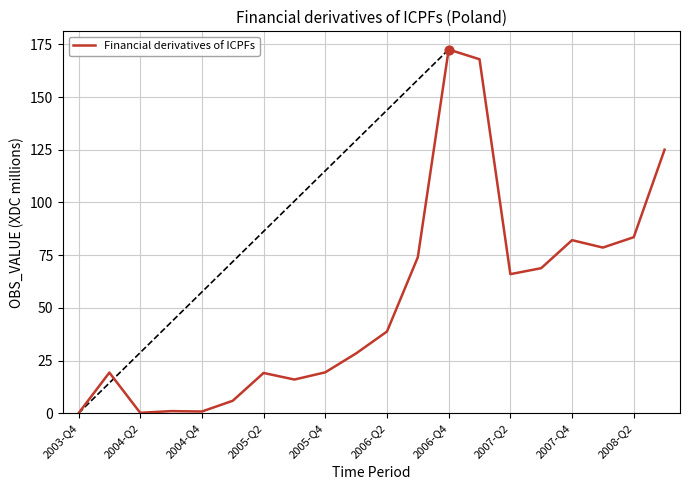

What is the difference between the maximum and minimum values?

172.5